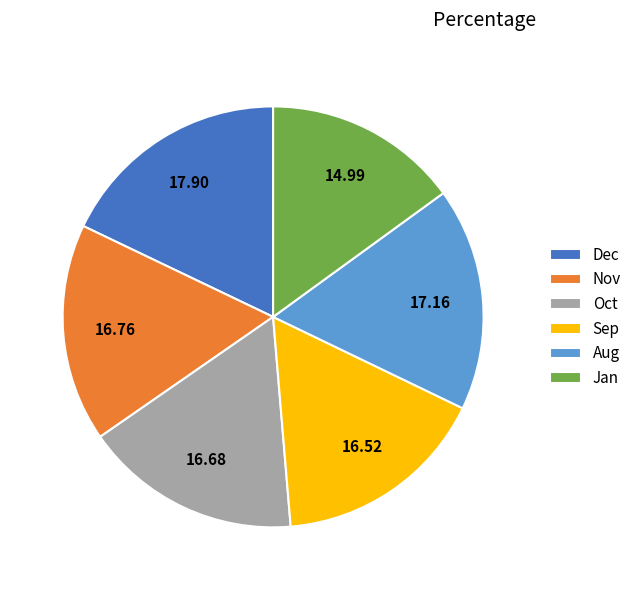

Do Aug and Nov together represent more than half of the pie?

No